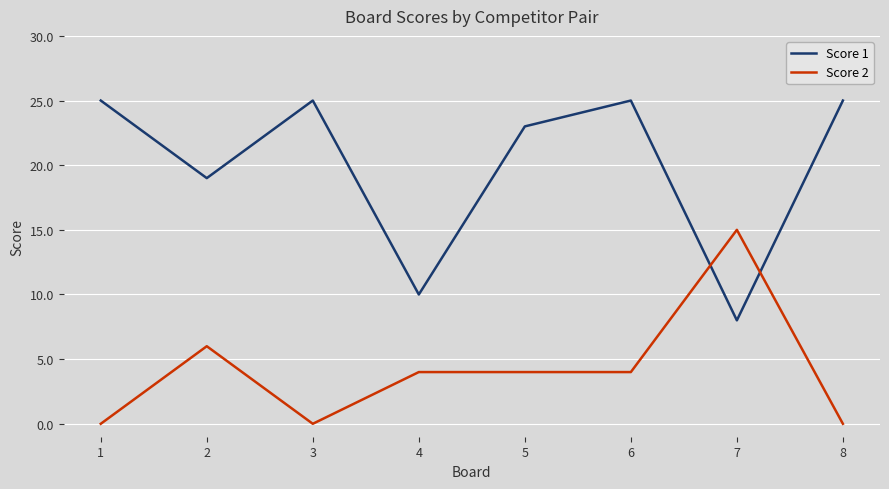

Between 6 and 7, which series saw the biggest shift?

Score 1